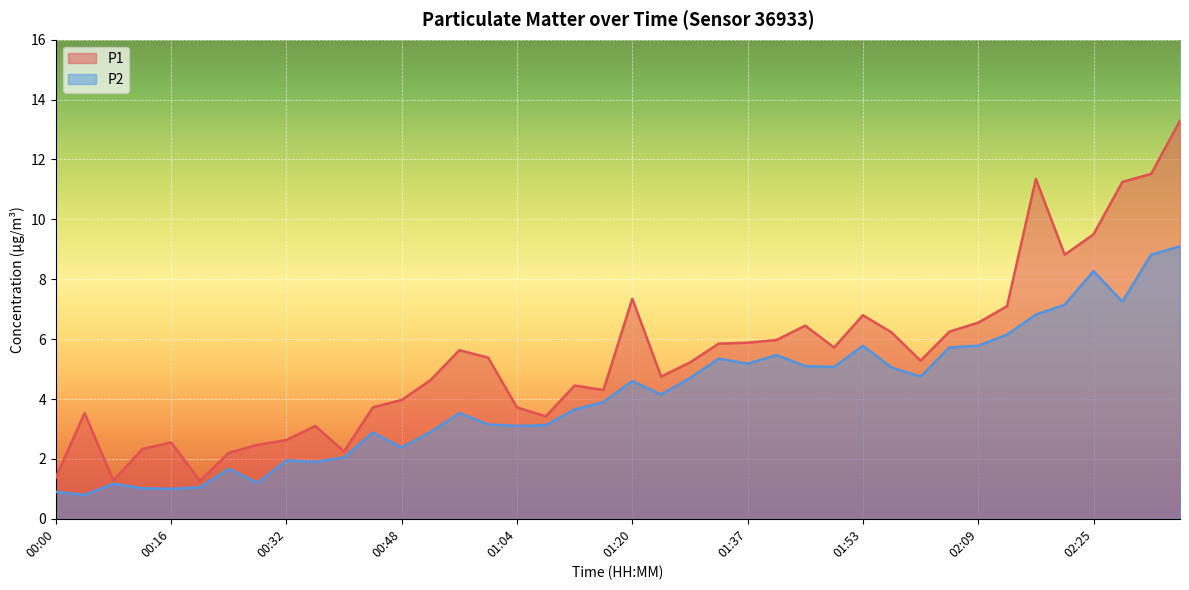

The P1 series shows 4.0 at 01:45. True or false?

False